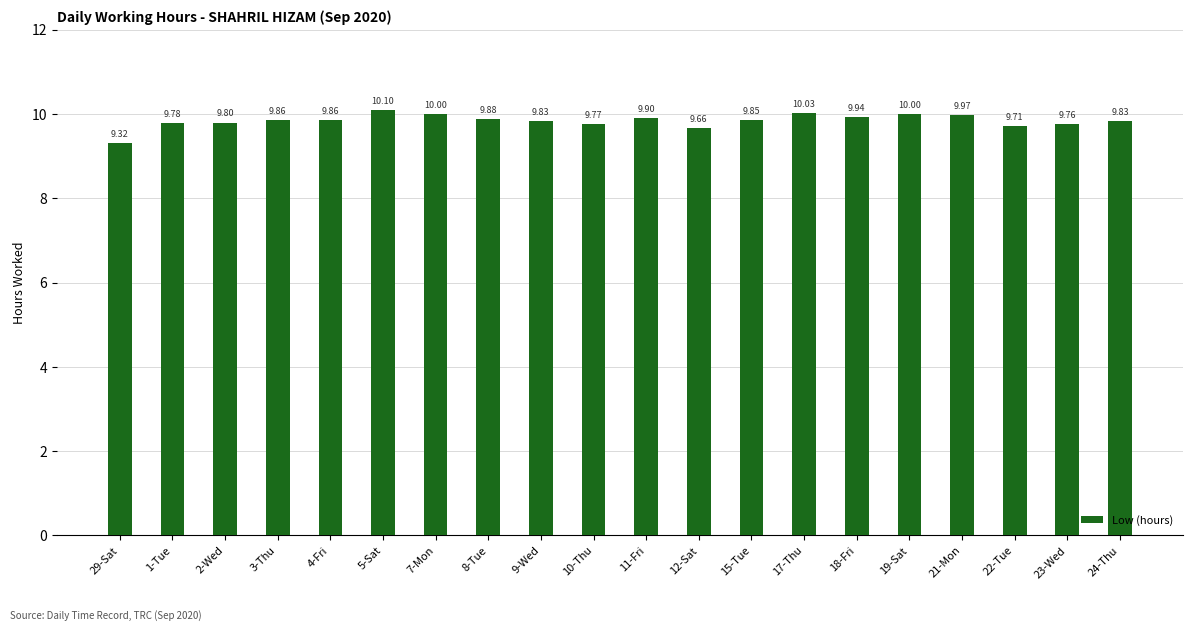

What is the difference between the second highest and minimum values?

0.7